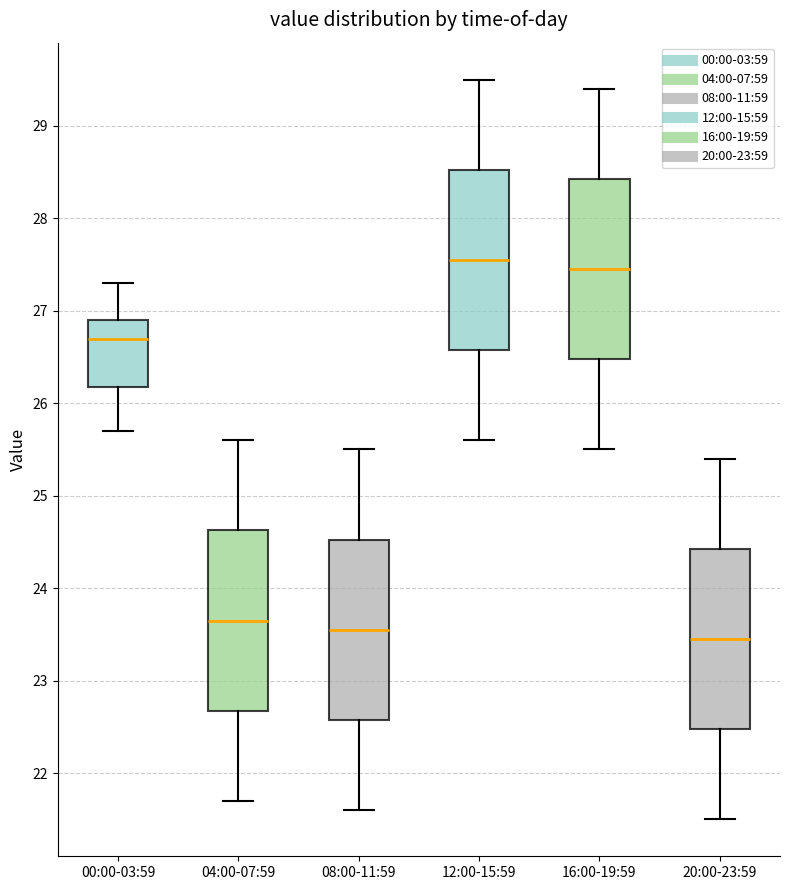

Reading left to right, transcribe this box plot: for each box, give where its median line is, the range the box spans, and where its two whiskers end, as read against the y-axis. The values are not printed on the chart, so give them approximately, as read against the axis.

00:00-03:59: median 26.7, box 26.2 to 26.9, whiskers 25.7 to 27.3
04:00-07:59: median 23.7, box 22.7 to 24.6, whiskers 21.7 to 25.6
08:00-11:59: median 23.6, box 22.6 to 24.5, whiskers 21.6 to 25.5
12:00-15:59: median 27.6, box 26.6 to 28.5, whiskers 25.6 to 29.5
16:00-19:59: median 27.5, box 26.5 to 28.4, whiskers 25.5 to 29.4
20:00-23:59: median 23.5, box 22.5 to 24.4, whiskers 21.5 to 25.4